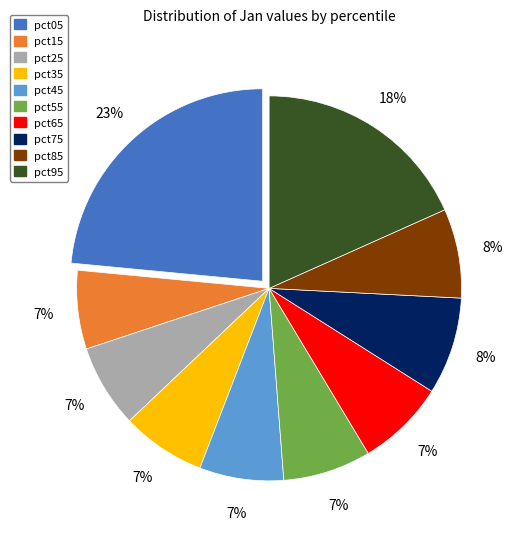

Combined, do pct05 and pct75 account for over 50%?

No